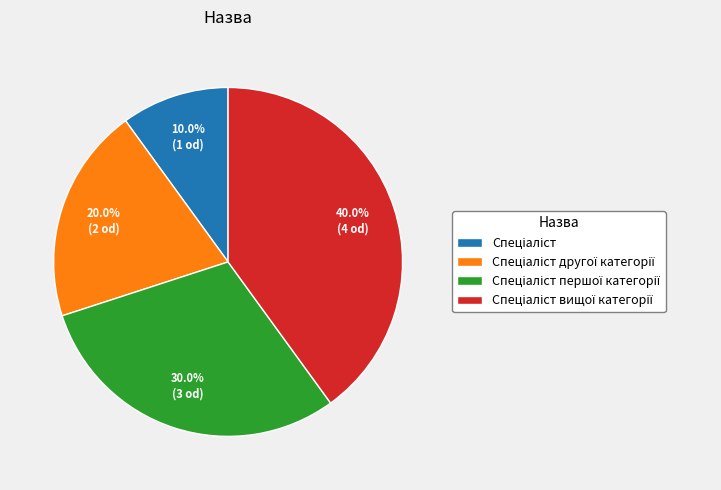

Is there a majority slice in this chart?

No